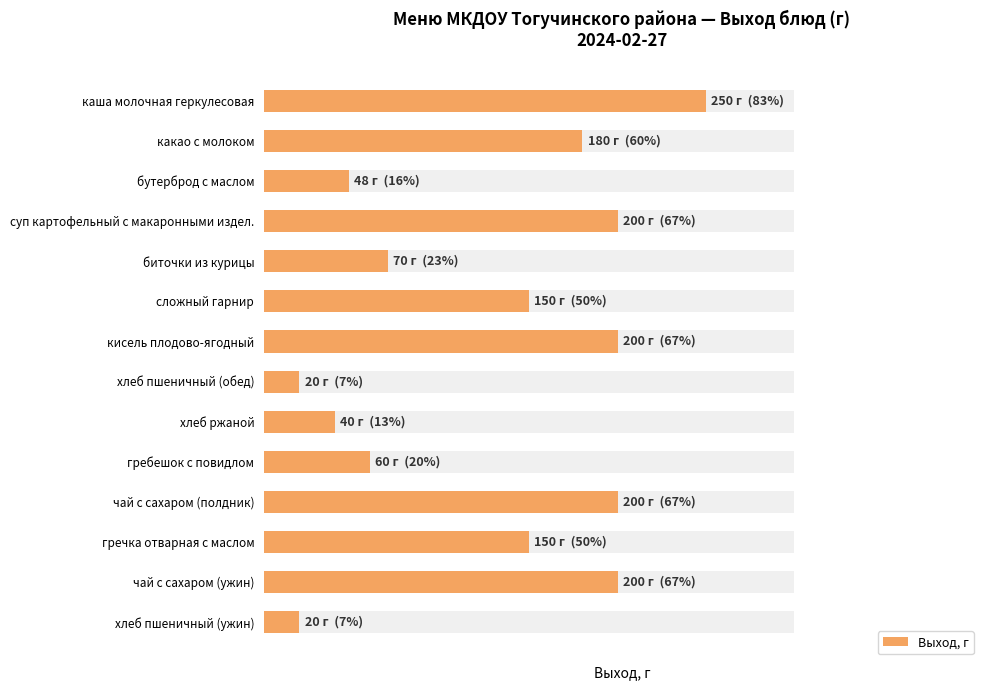

What is the maximum value shown in the chart?

250